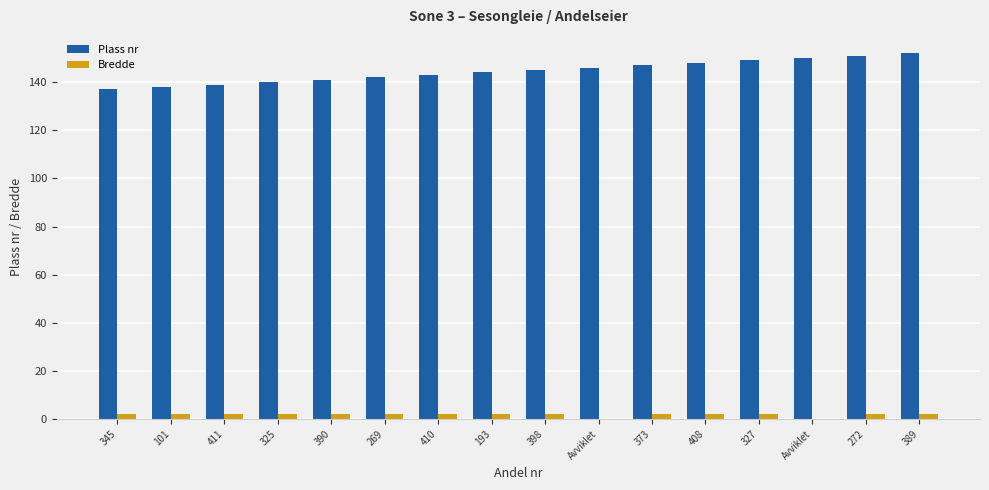

What is the label of the 15th bar from the left?

272